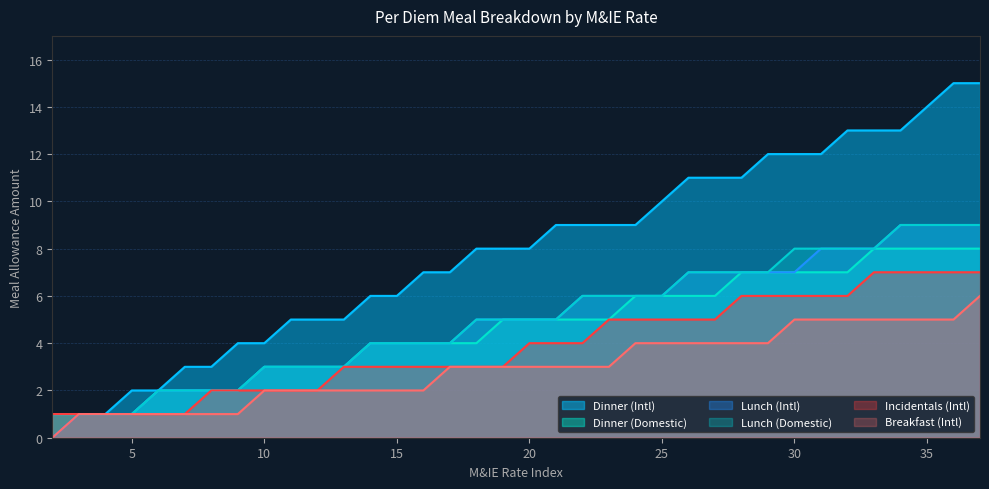

Is the value of Dinner (Intl) at 30 greater than the value of Dinner (Domestic) at 28?

Yes